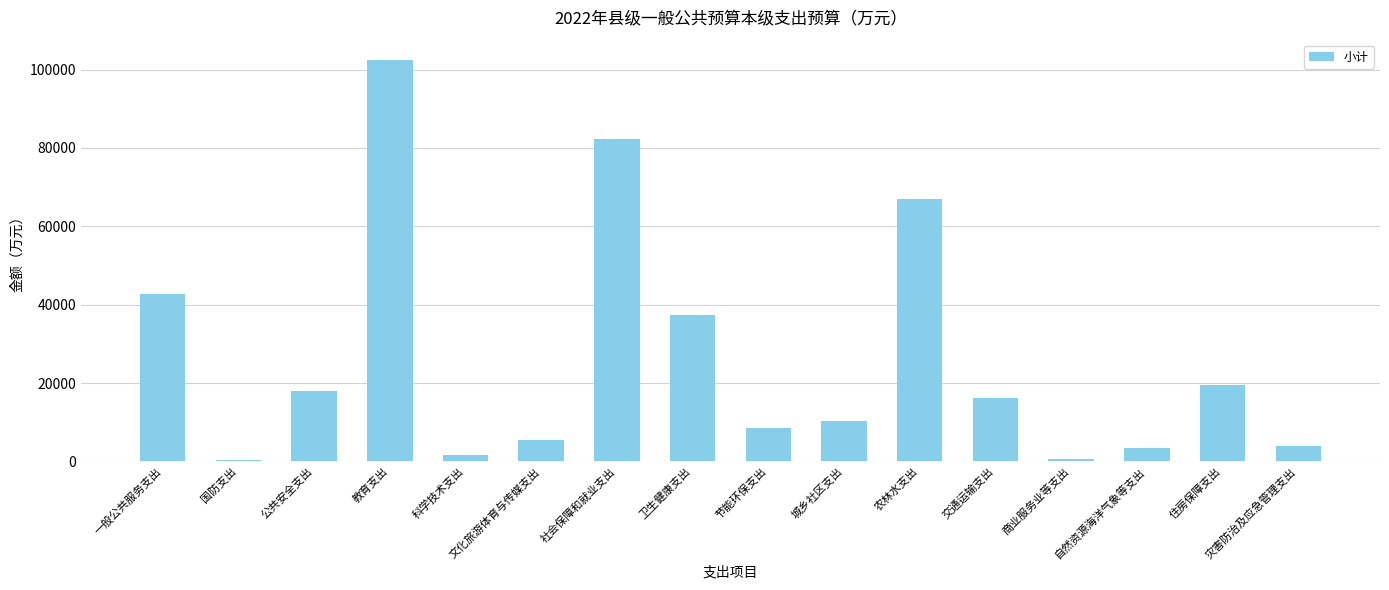

What is the change in value from 自然资源海洋气象等支出 to 住房保障支出?

+15889.3